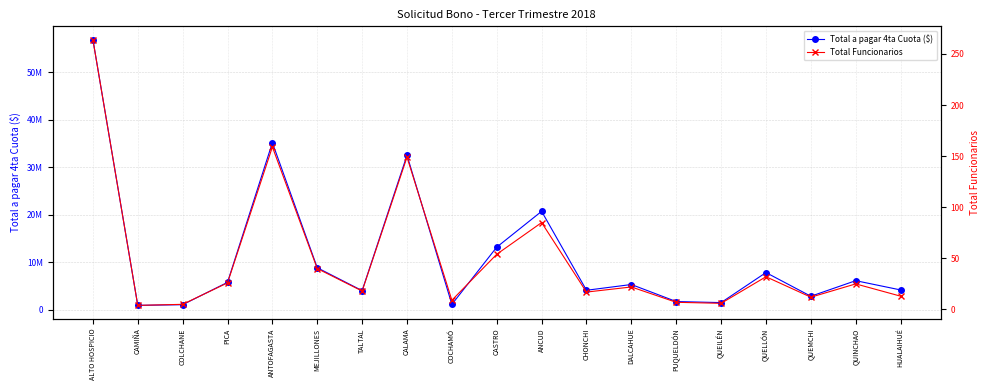

How many values in the Total Funcionarios series exceed 22?

9